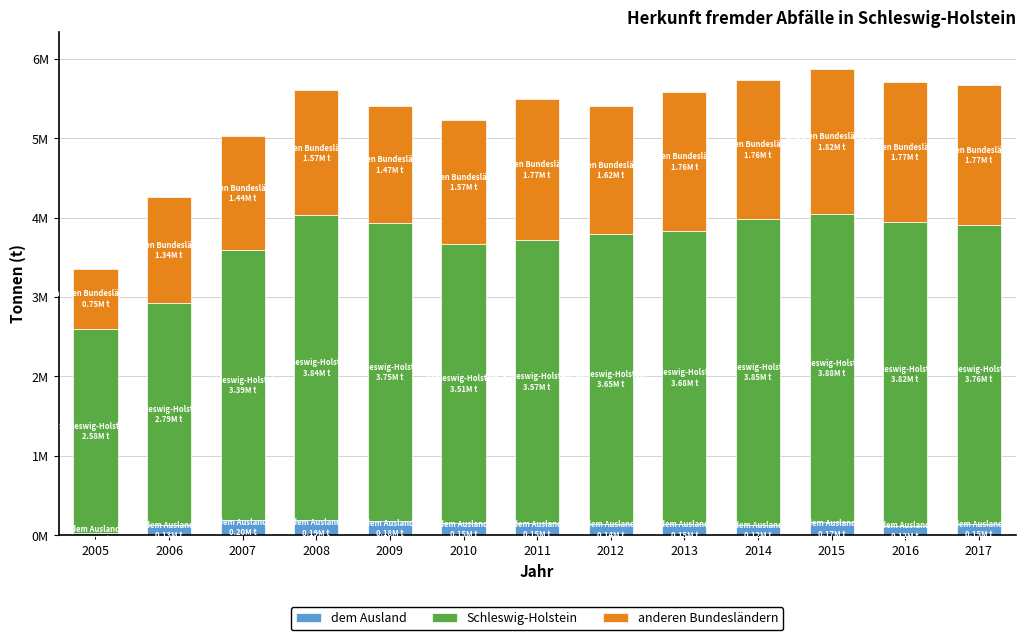

The value of dem Ausland at 2017 is 148452. True or false?

True